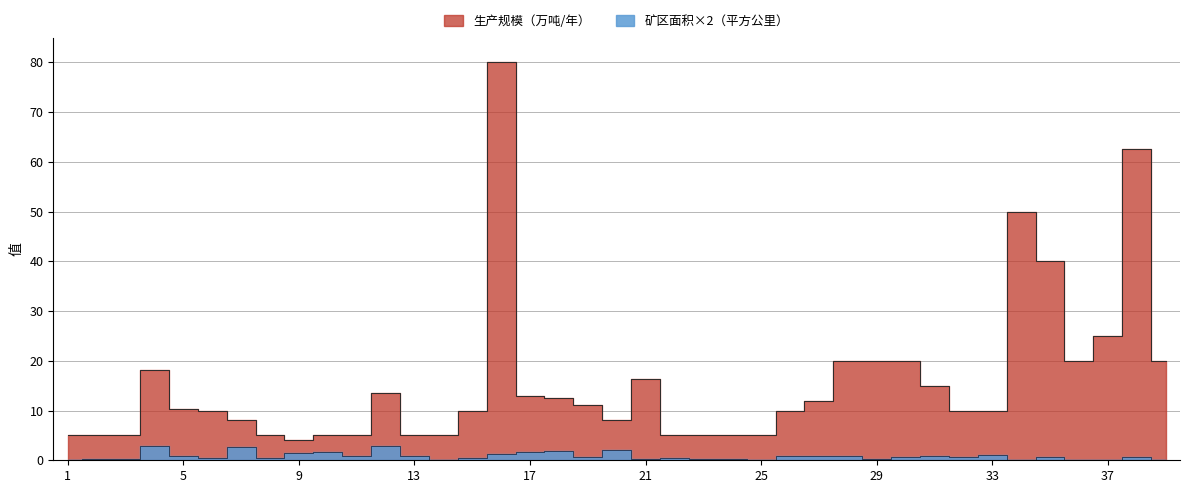

What is the maximum value shown in the chart?

80.0